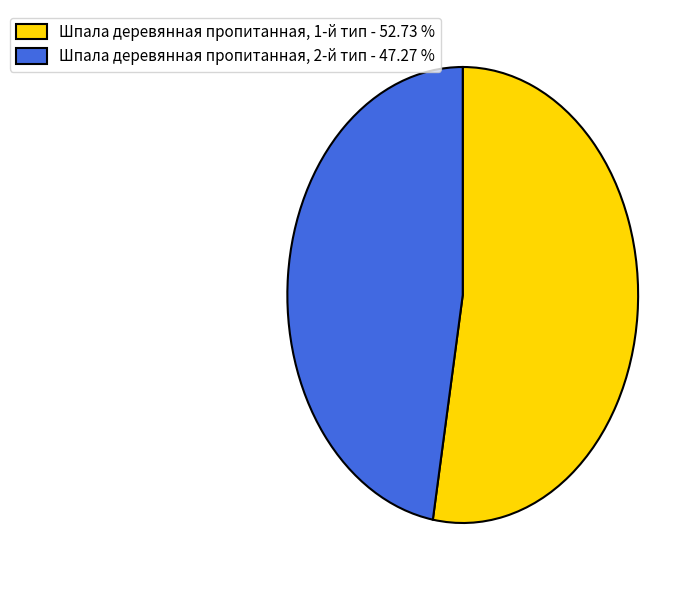

How many segments does this pie chart have?

2